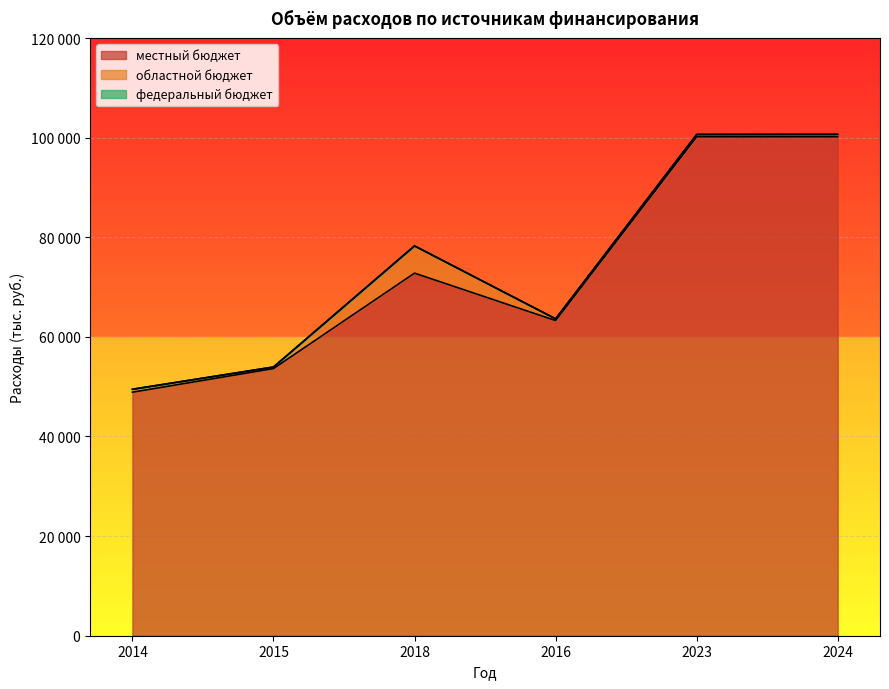

Reading left to right, transcribe all the data shown in this chart.

местный бюджет: 2014=48895.5	2015=53638.7	2018=72796.9	2016=63281.9	2023=100172.4	2024=100172.4
областной бюджет: 2014=589.7	2015=311.0	2018=5467.0	2016=333.4	2023=465.4	2024=479.4
федеральный бюджет: 2014=0.0	2015=0.0	2018=12.8	2016=17.4	2023=2.2	2024=1.9